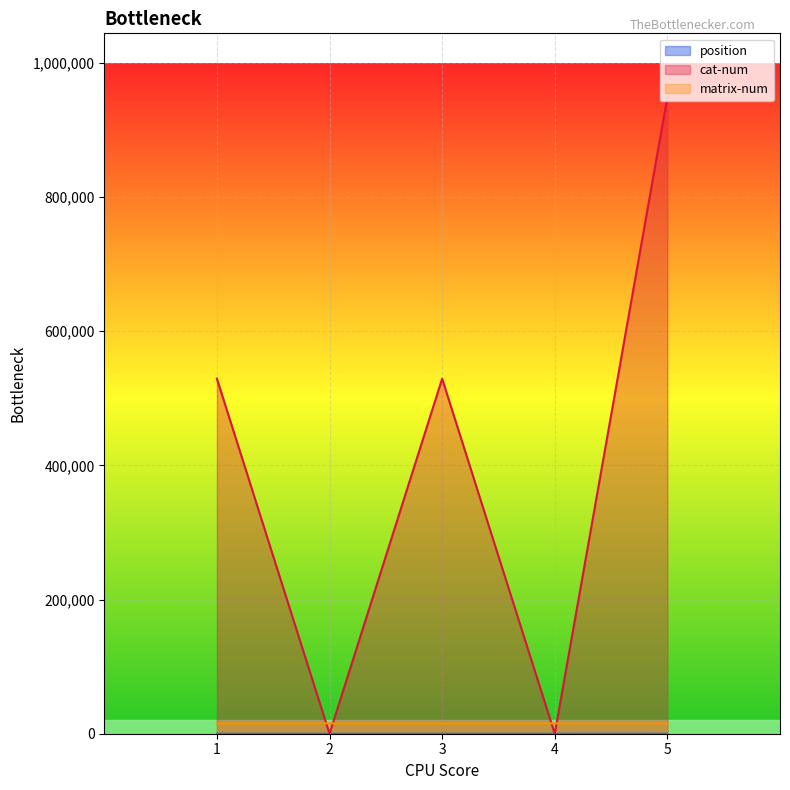

How many times do position and cat-num cross each other?

4